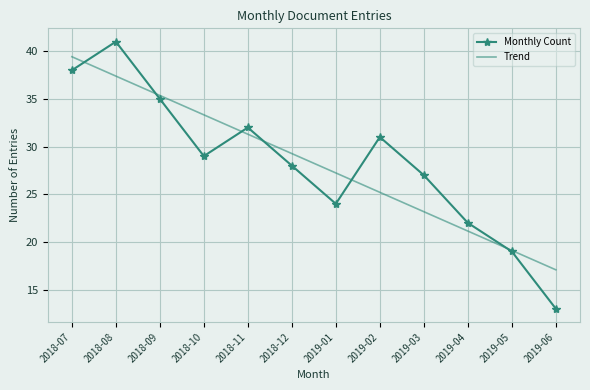

What position from the left is 2019-02?

8